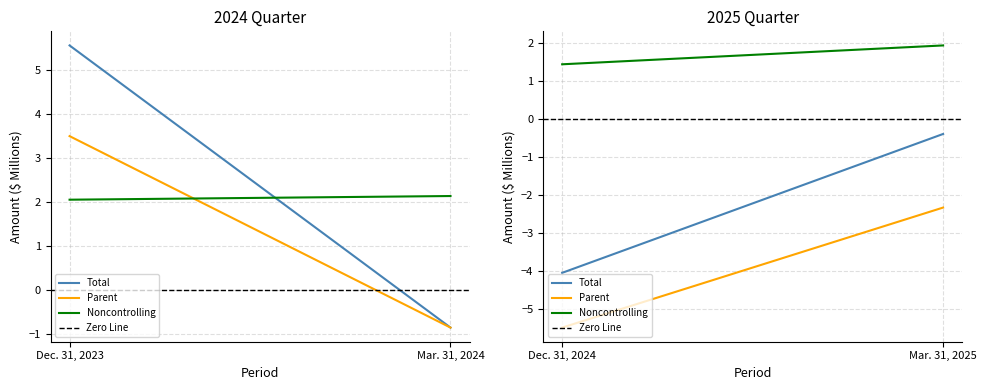

What is the label of the 2nd point from the left?

Mar. 31, 2025